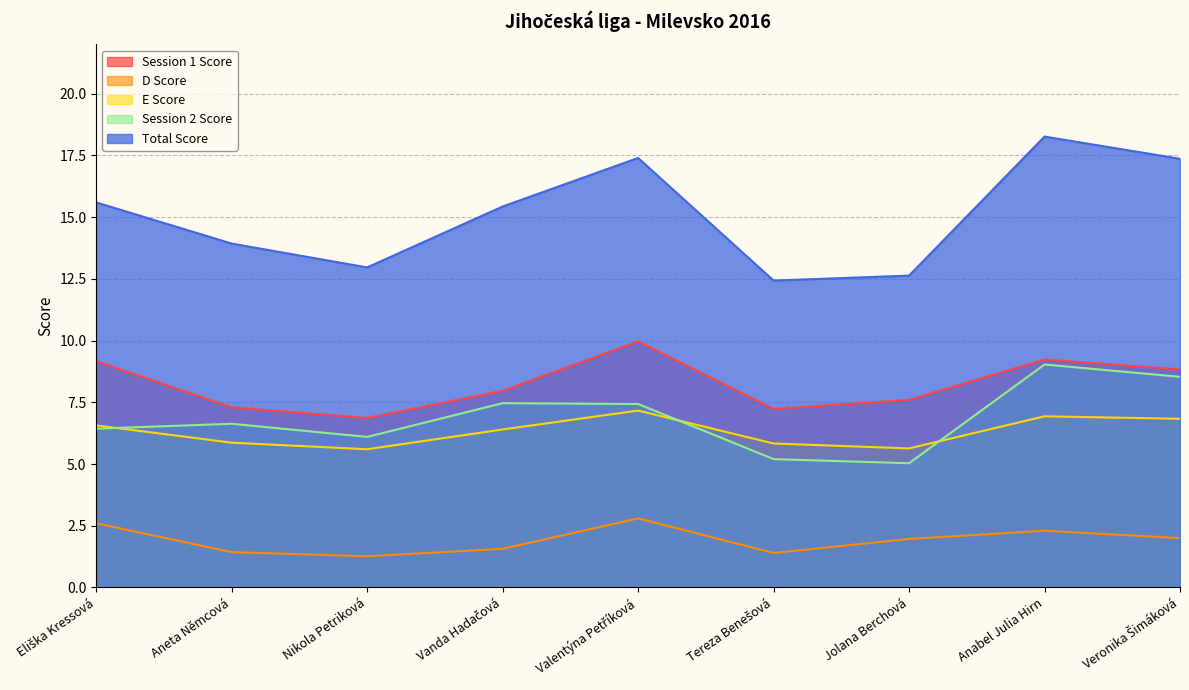

What is the highest value of the Total Score series?

18.3